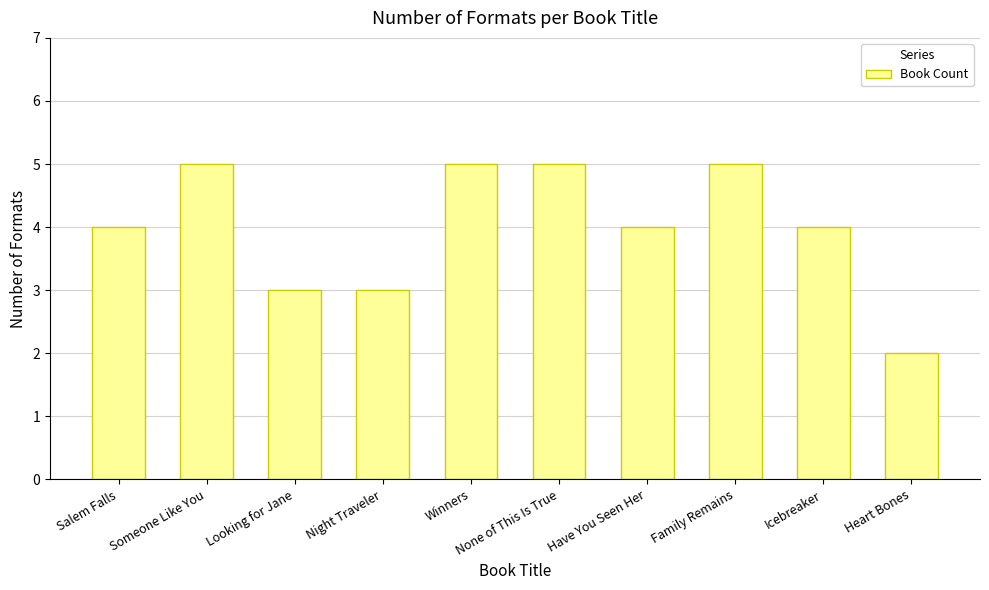

Reading right to left, what are all the values shown in this chart?

Heart Bones=2	Icebreaker=4	Family Remains=5	Have You Seen Her=4	None of This Is True=5	Winners=5	Night Traveler=3	Looking for Jane=3	Someone Like You=5	Salem Falls=4